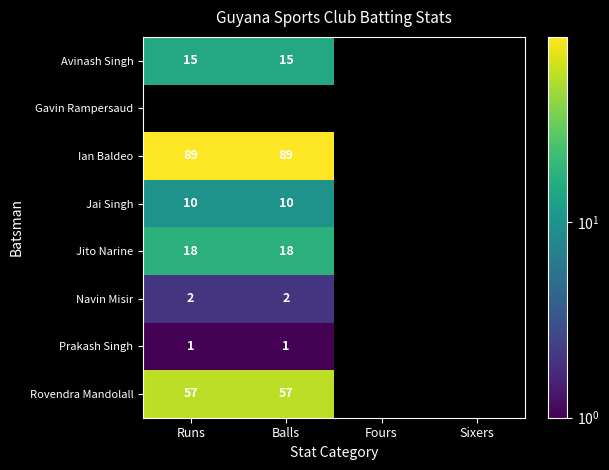

What is the sum of the Avinash Singh values at Runs and Balls?

30